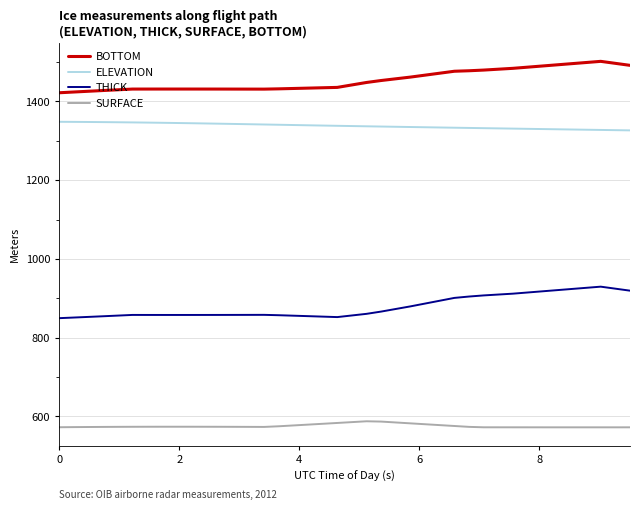

What is the greatest value displayed?

1501.7